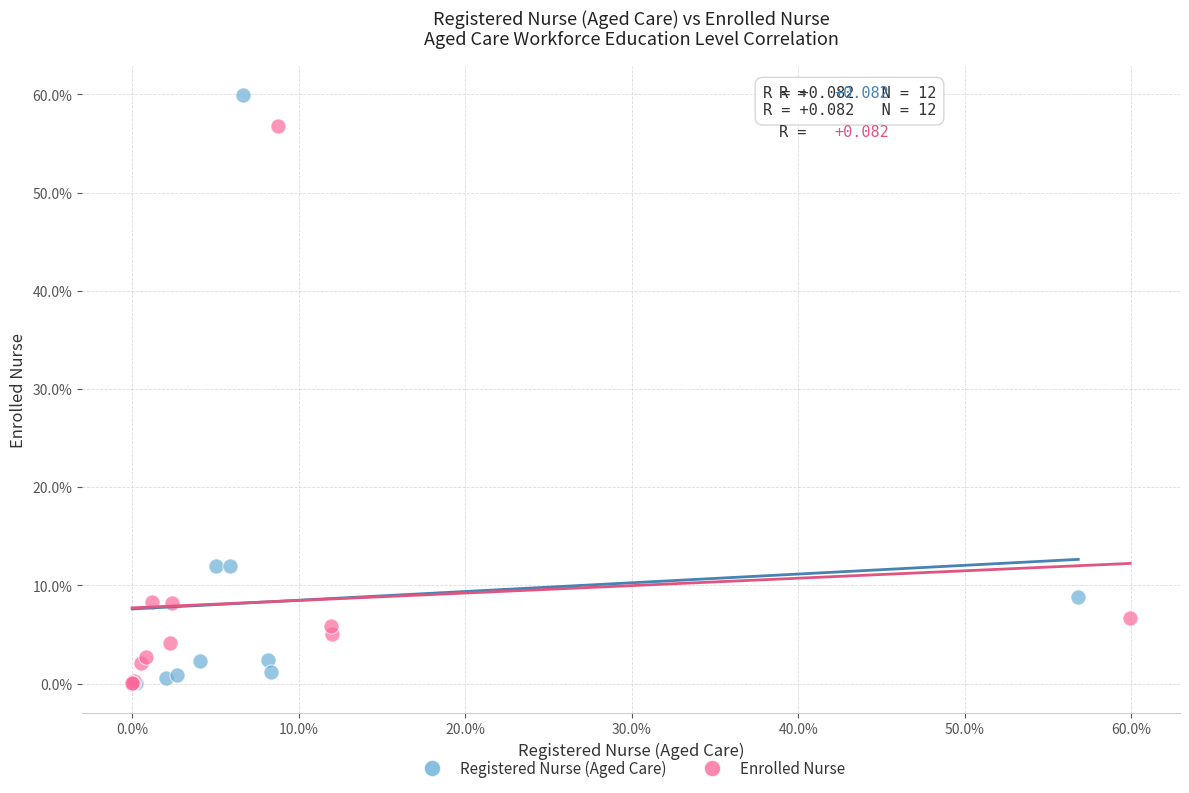

Which series reaches the maximum Y coordinate?

Registered Nurse (Aged Care)